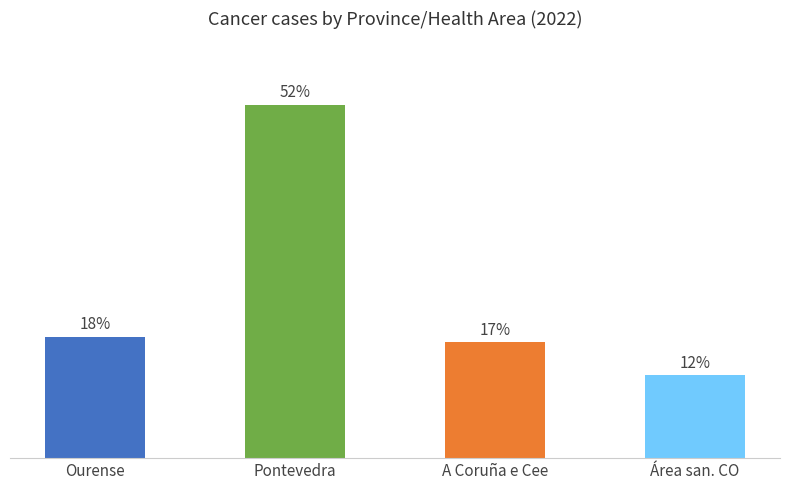

Does the chart contain stacked bars?

No